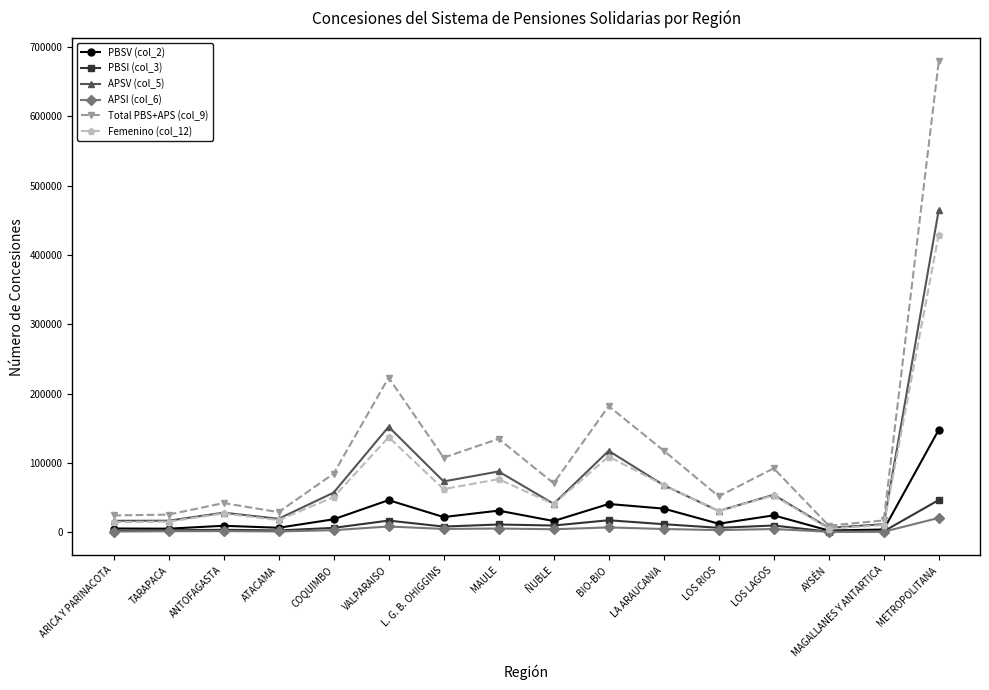

What are all the series names shown in the legend?

PBSV (col_2), PBSI (col_3), APSV (col_5), APSI (col_6), Total PBS+APS (col_9), Femenino (col_12)